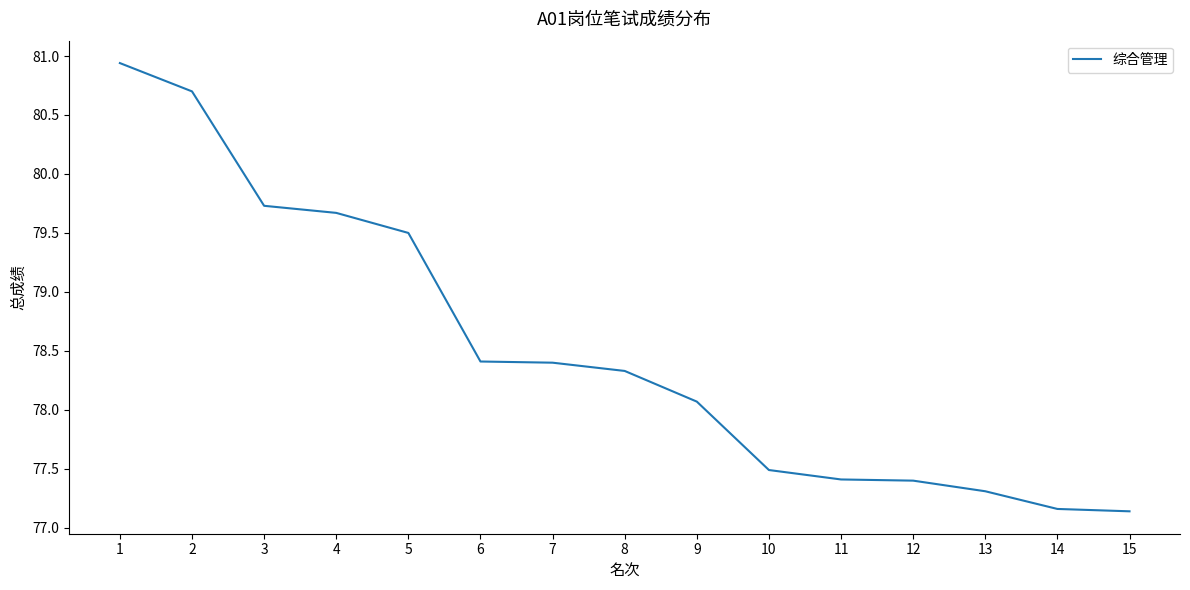

What is the maximum value shown in the chart?

80.9